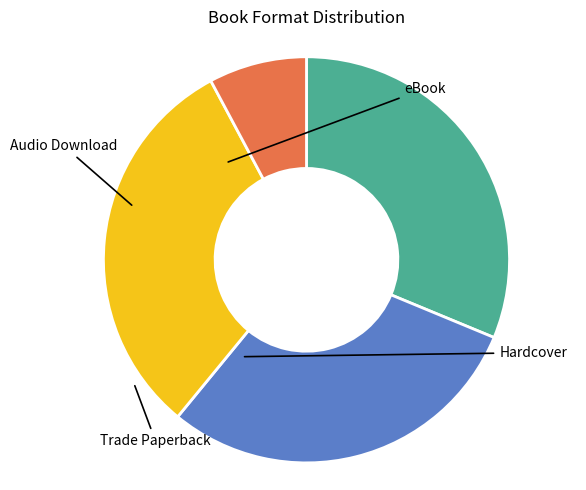

To the nearest percent, what percentage of the pie is Hardcover?

30%